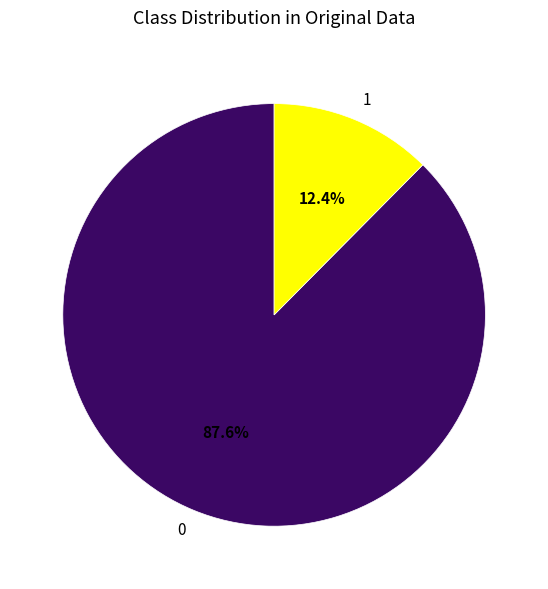

Combined, what portion of the pie is 0 and 1?

100.0%